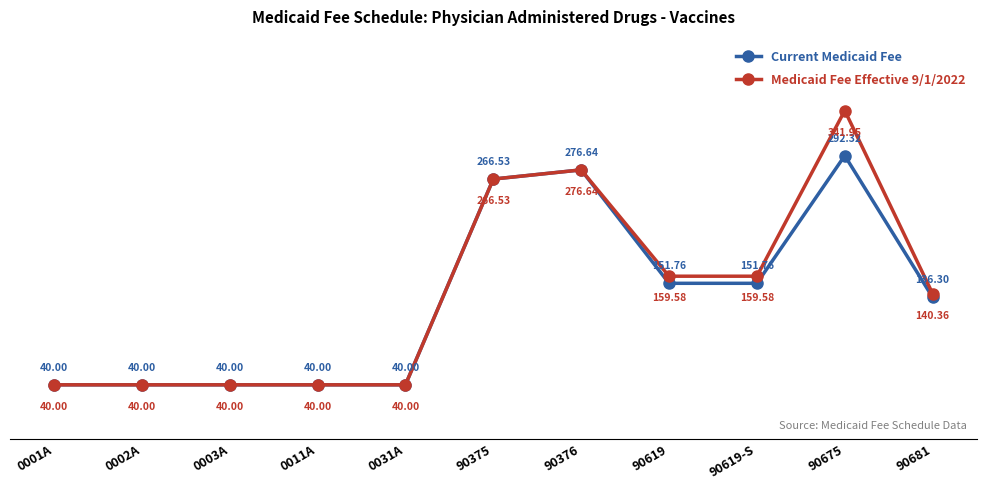

How many lines are shown in the chart?

2